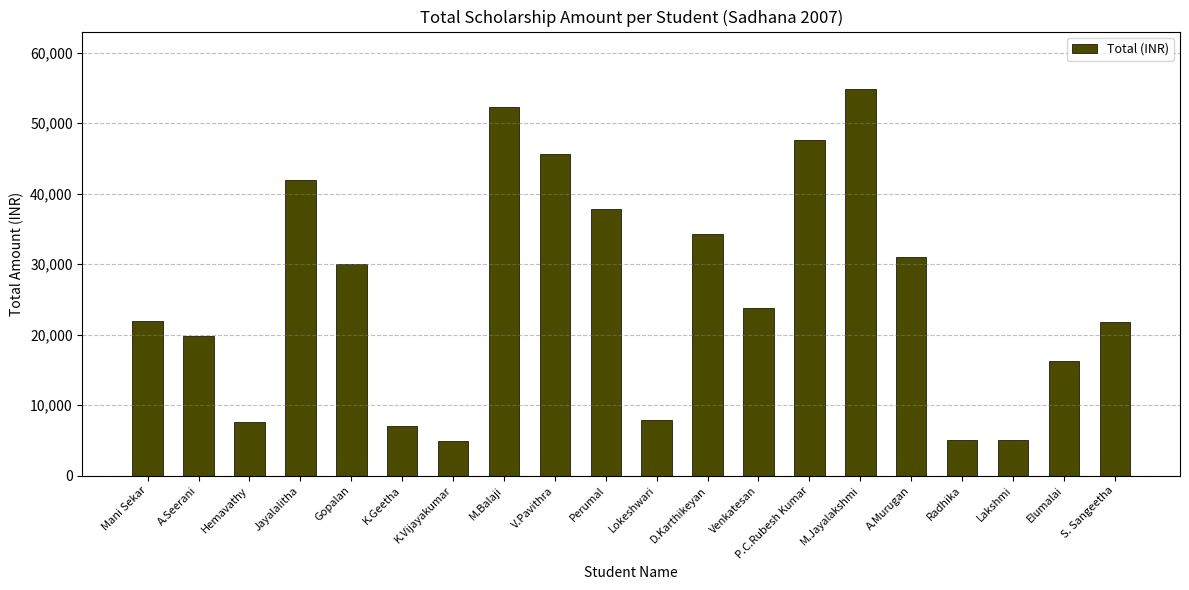

True or false: the data shows 1311 at Lakshmi.

False